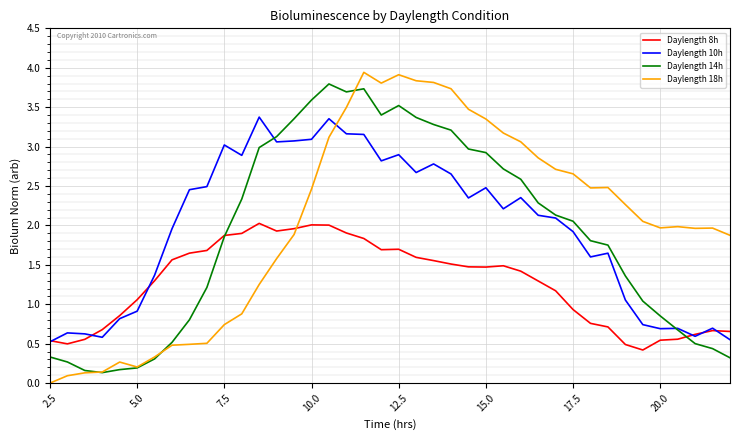

Which series has the largest range (max minus min)?

Daylength 18h